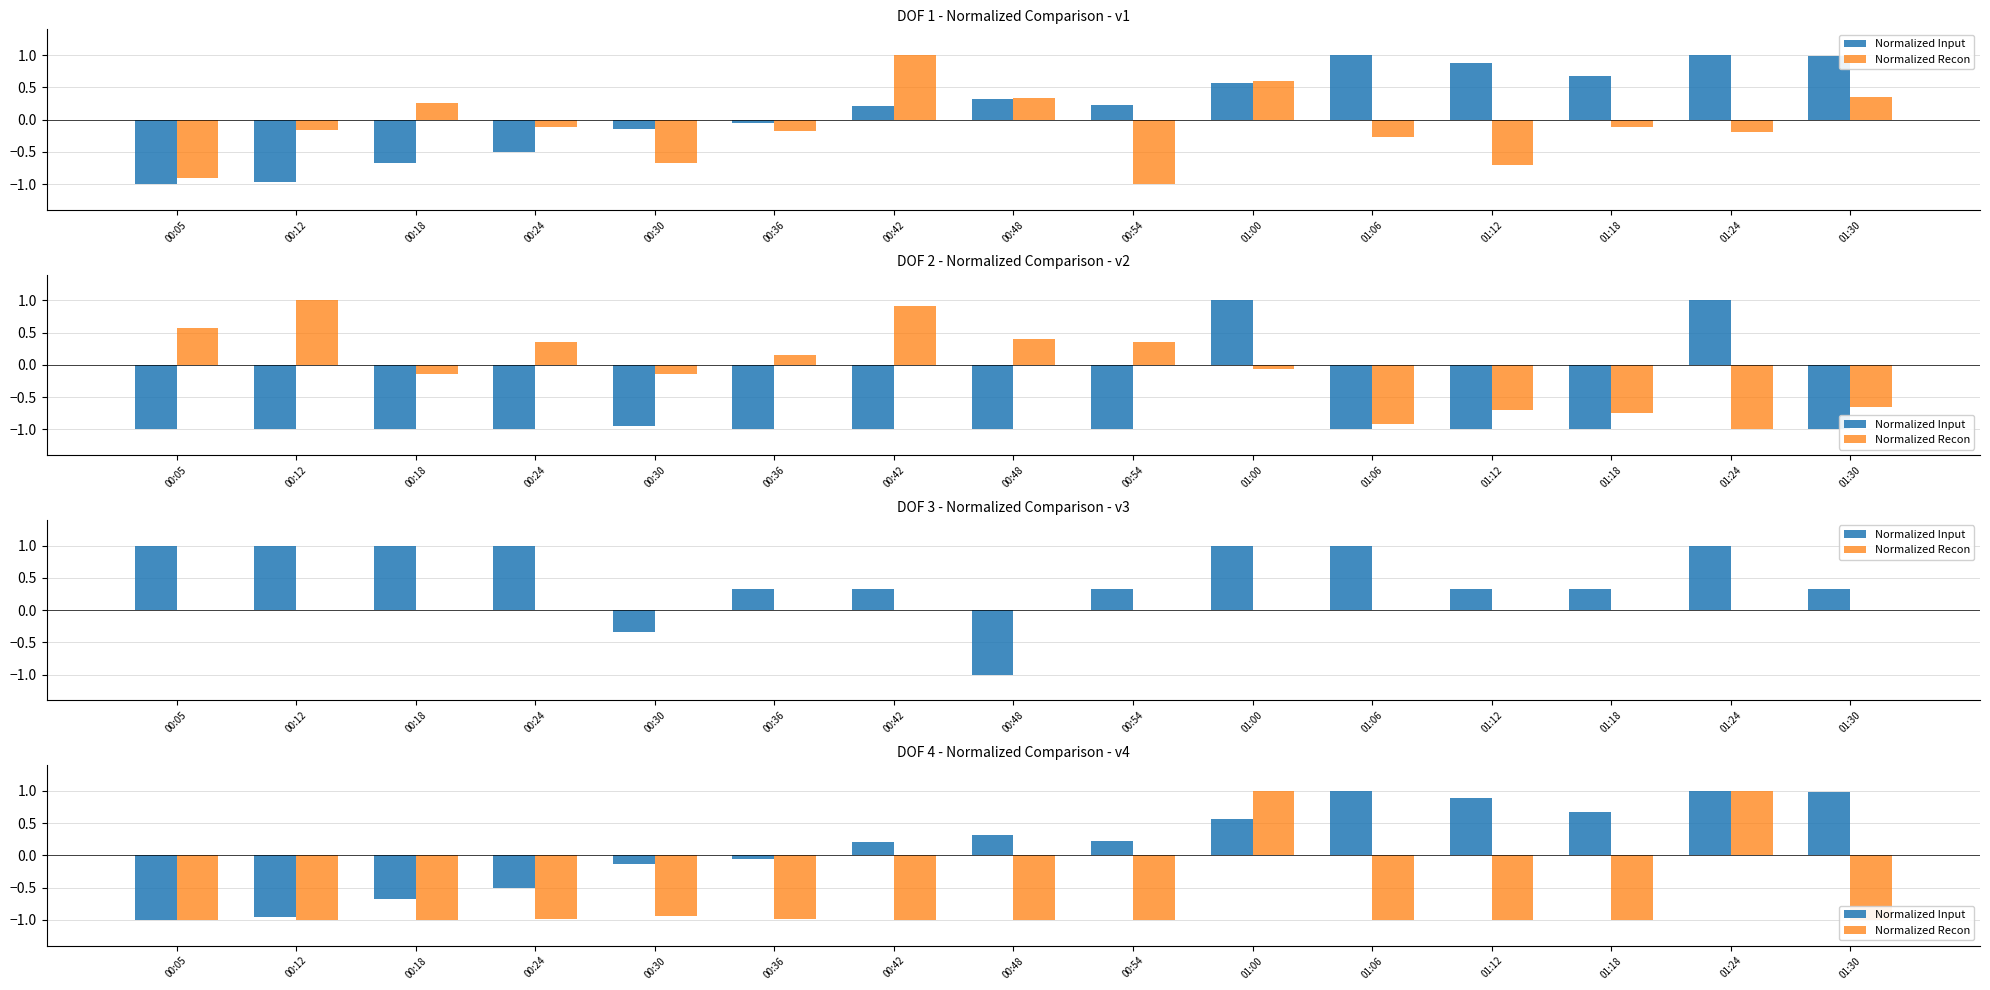

What is the label of the 5th bar from the right?

01:06